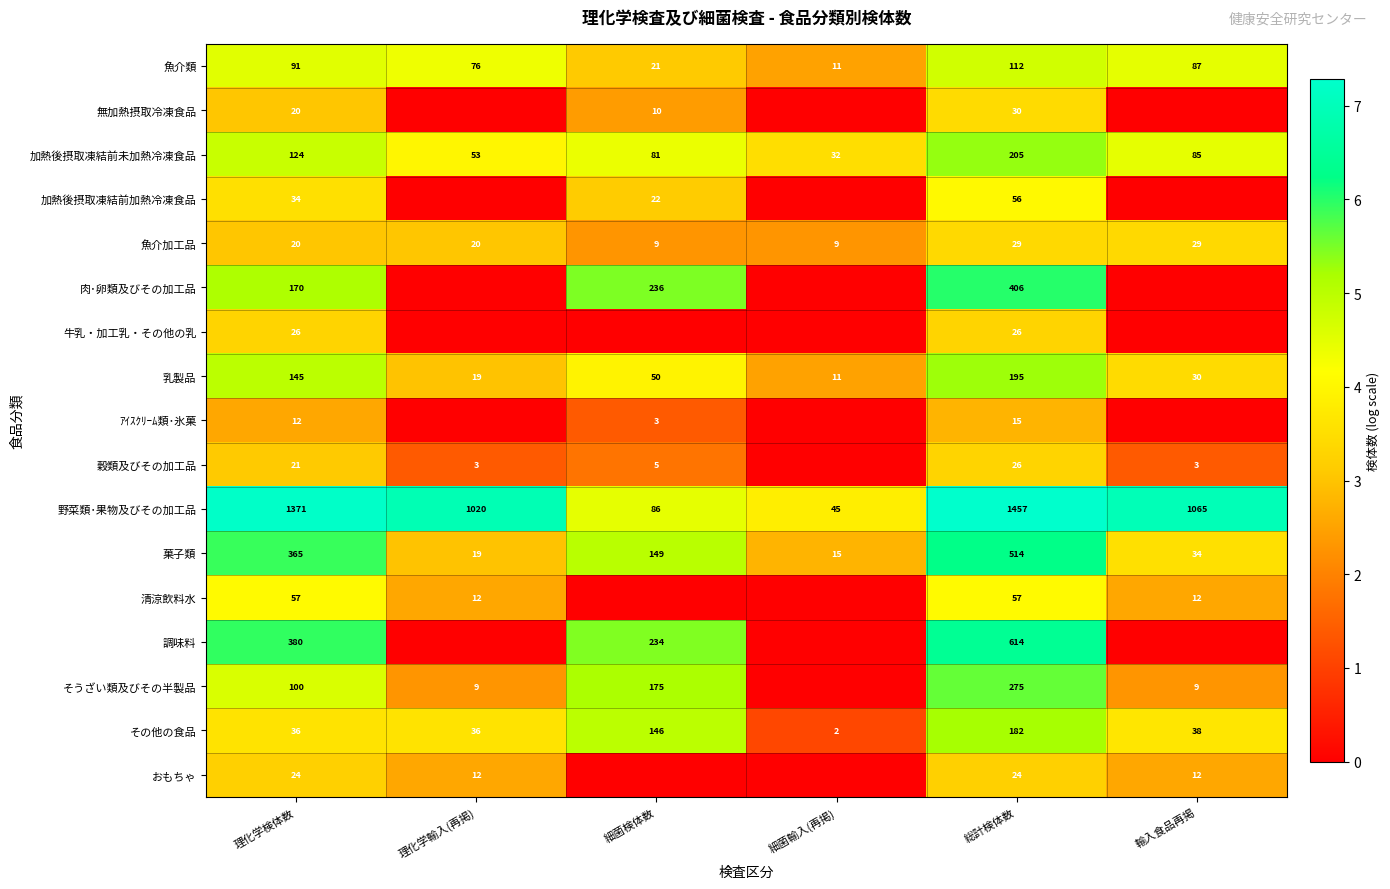

How many categories are shown in the chart?

6